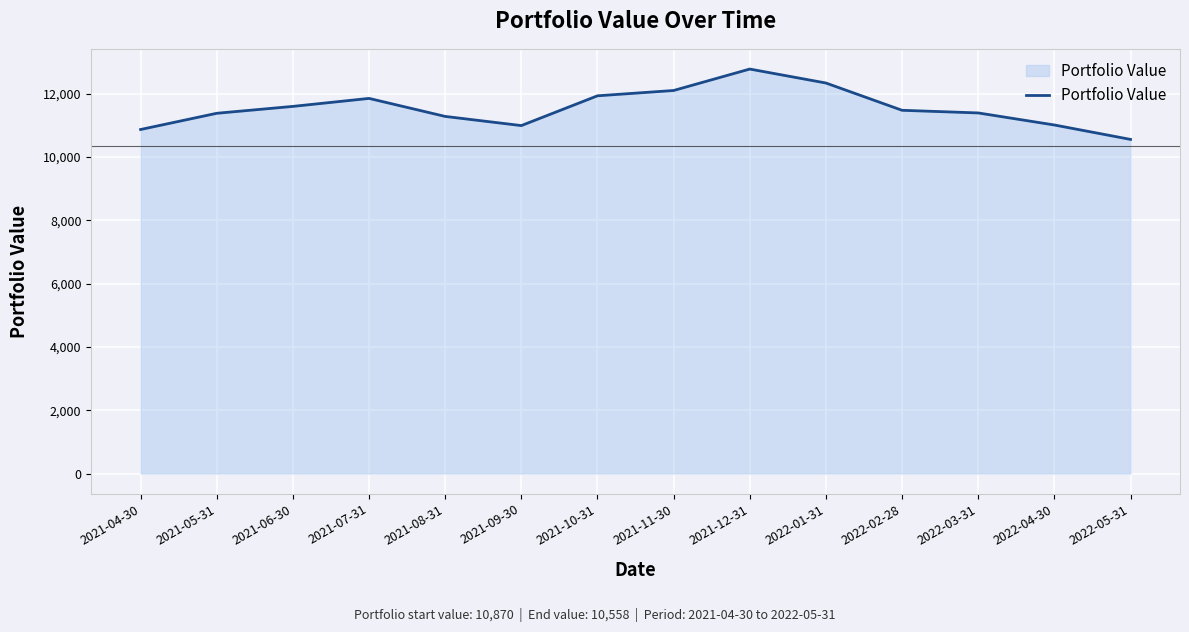

Read the value at 2021-09-30.

10994.2